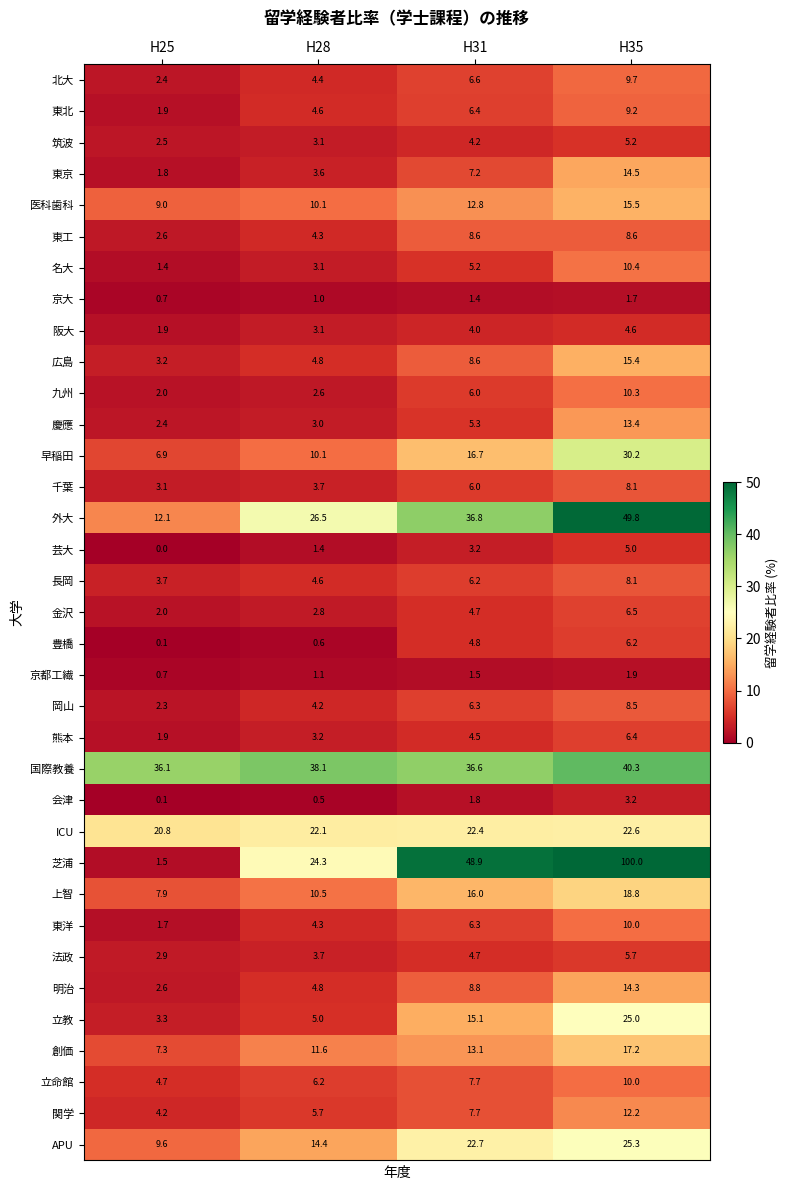

What is the average value of the ICU series?

22.0